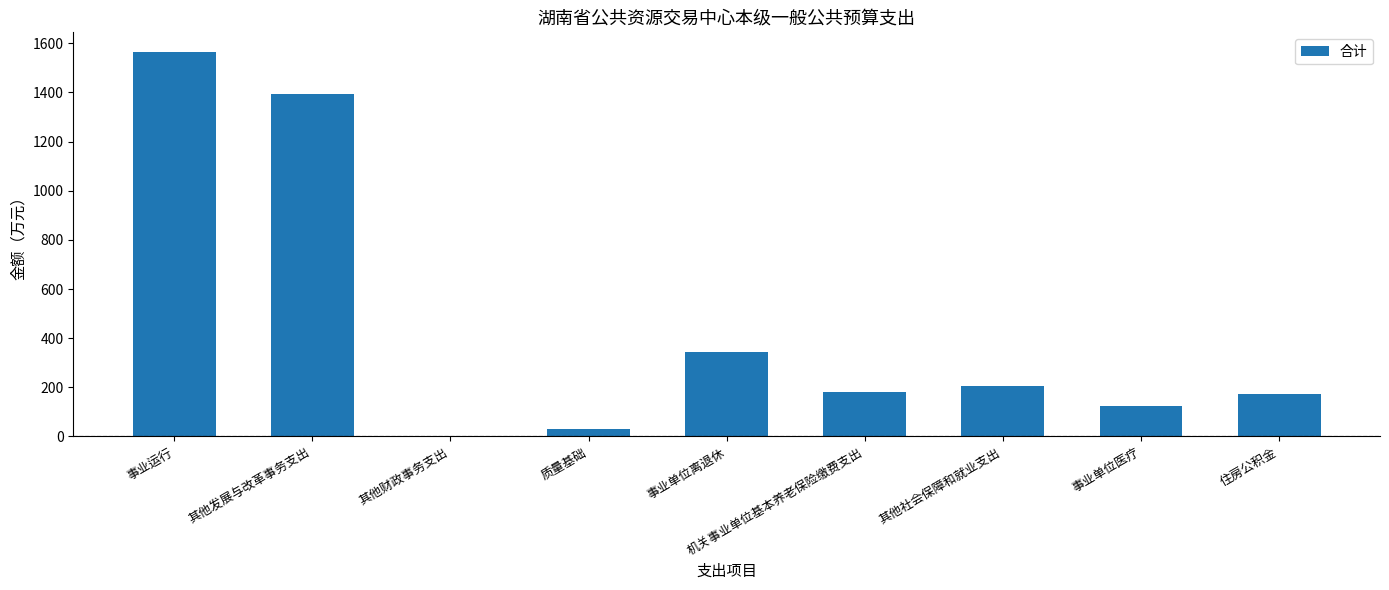

What is the greatest value displayed?

1566.5